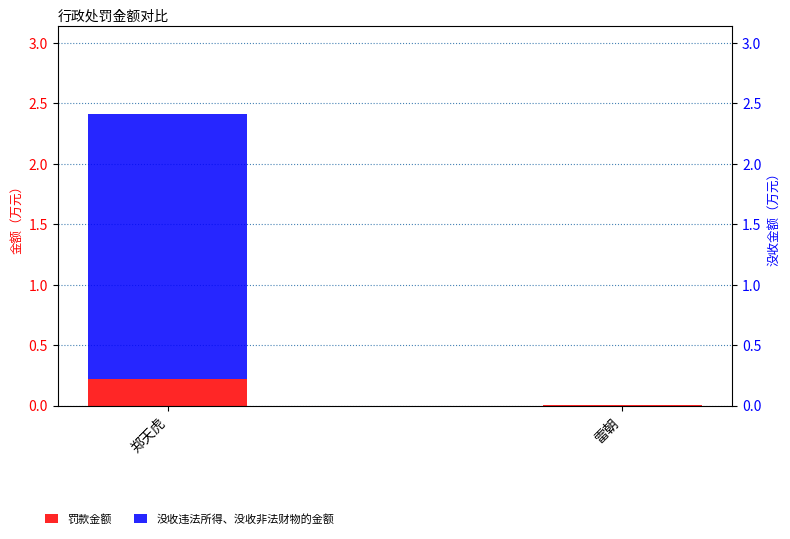

How many data points in 没收违法所得、没收非法财物的金额 are above 2?

1